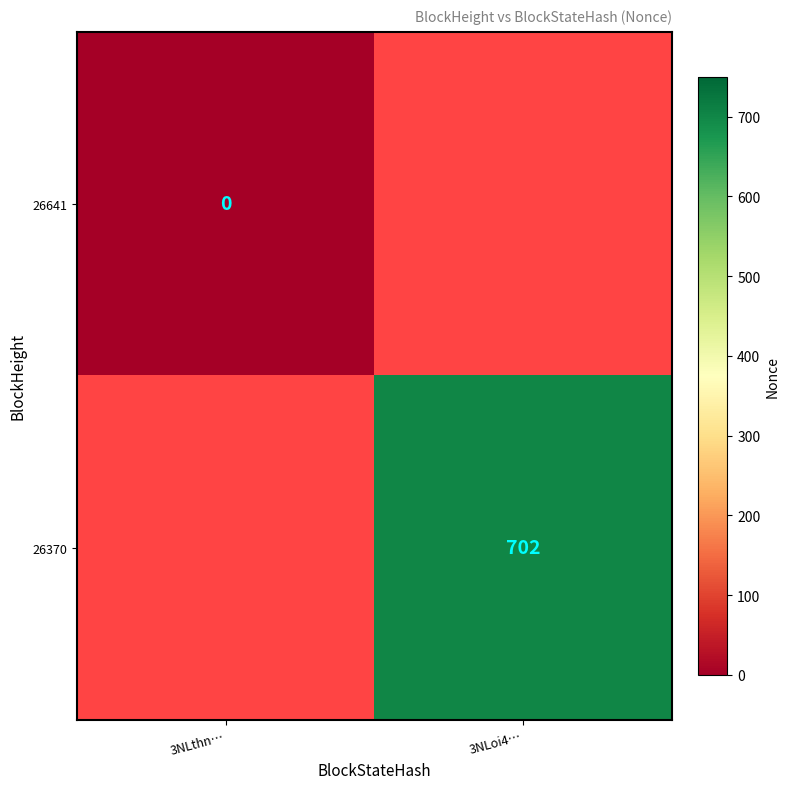

At how many categories does at least one series exceed 388?

1